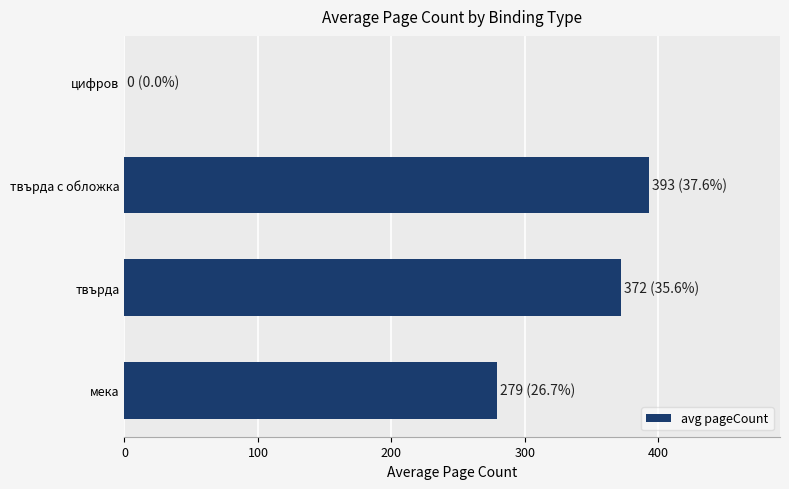

What is the change in value from твърда to твърда с обложка?

+20.8